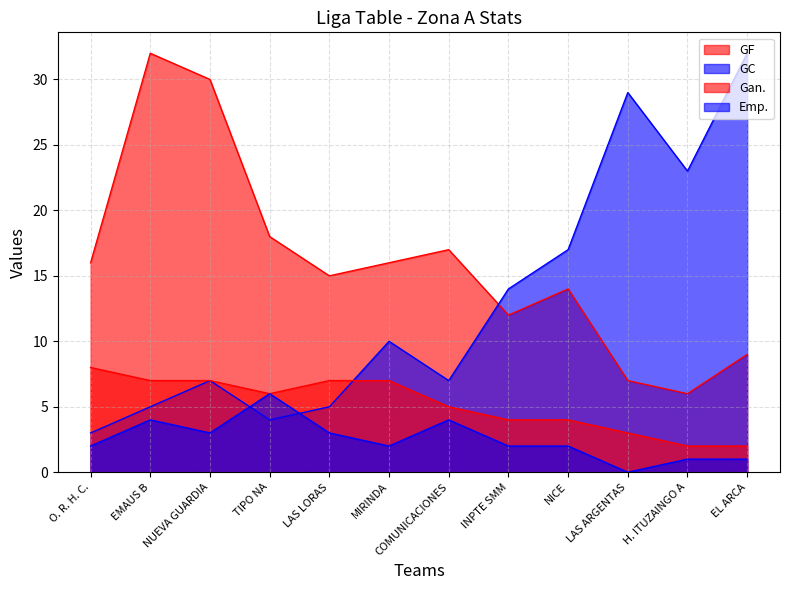

What value does the GF series have at NICE, to the nearest 5?

15